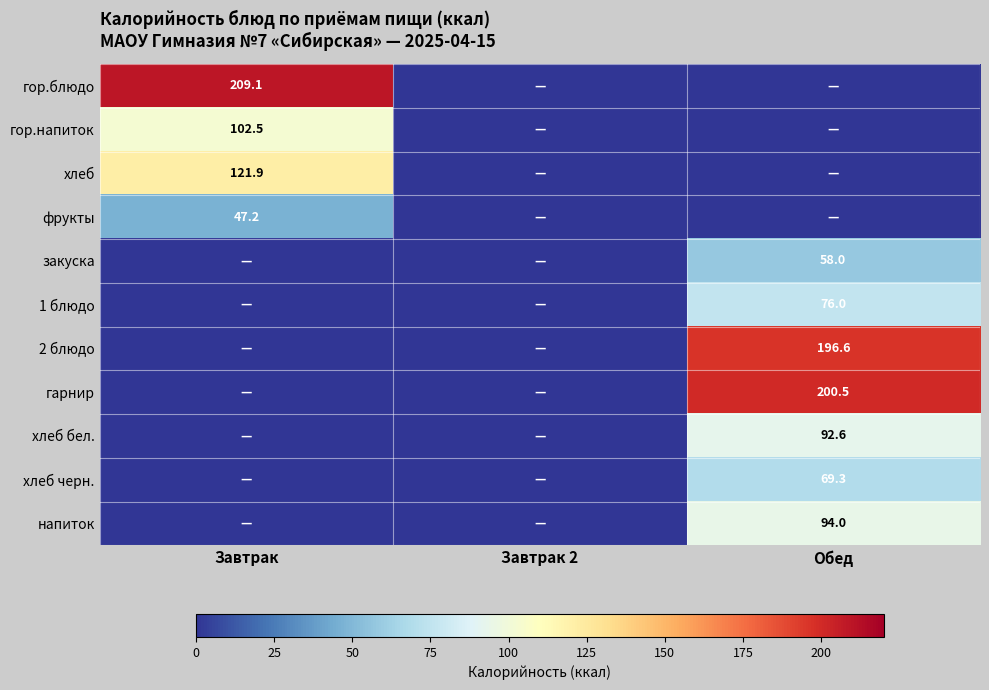

Is it true that гор.блюдо equals 209.1 at Завтрак?

True